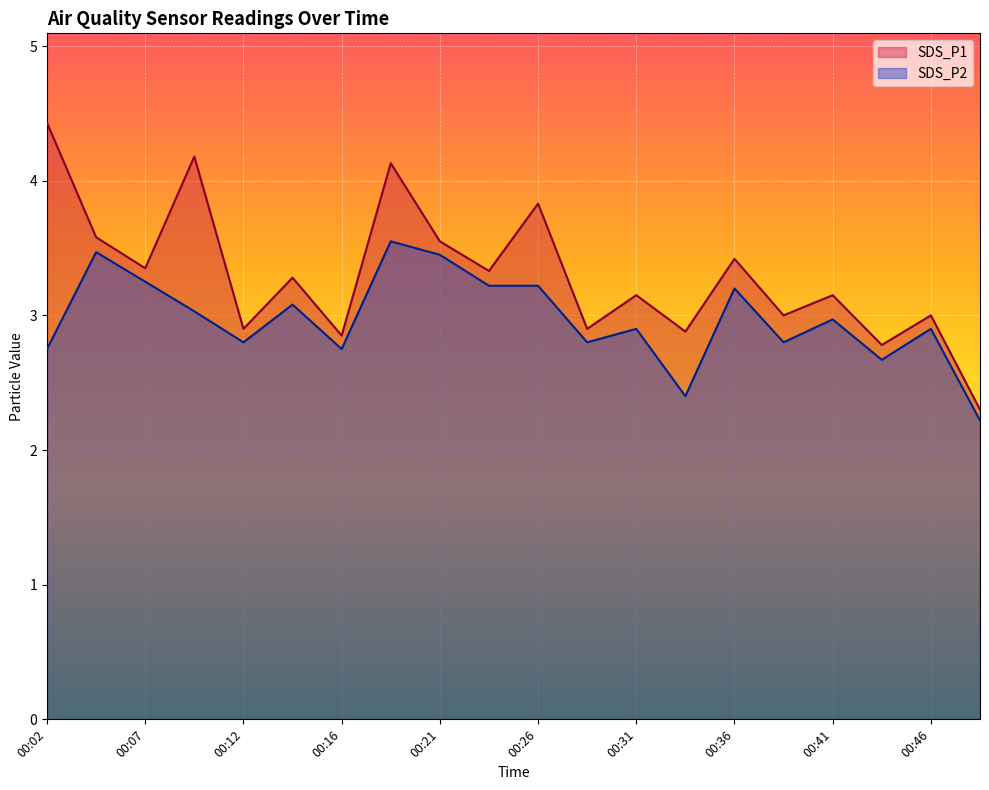

True or false: SDS_P1 and SDS_P2 cross at least once.

False